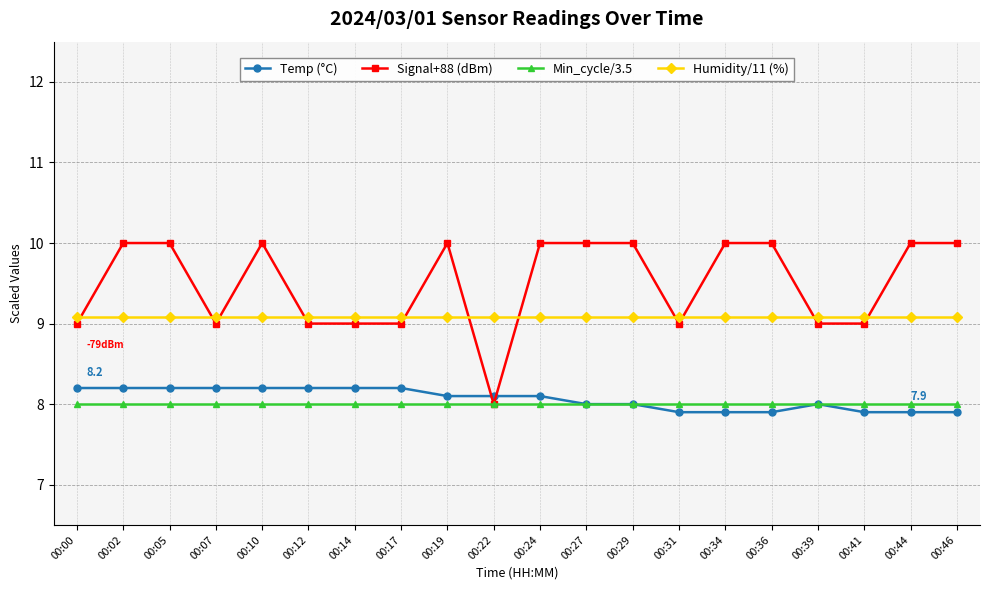

Which series has the widest spread of values?

Signal+88 (dBm)